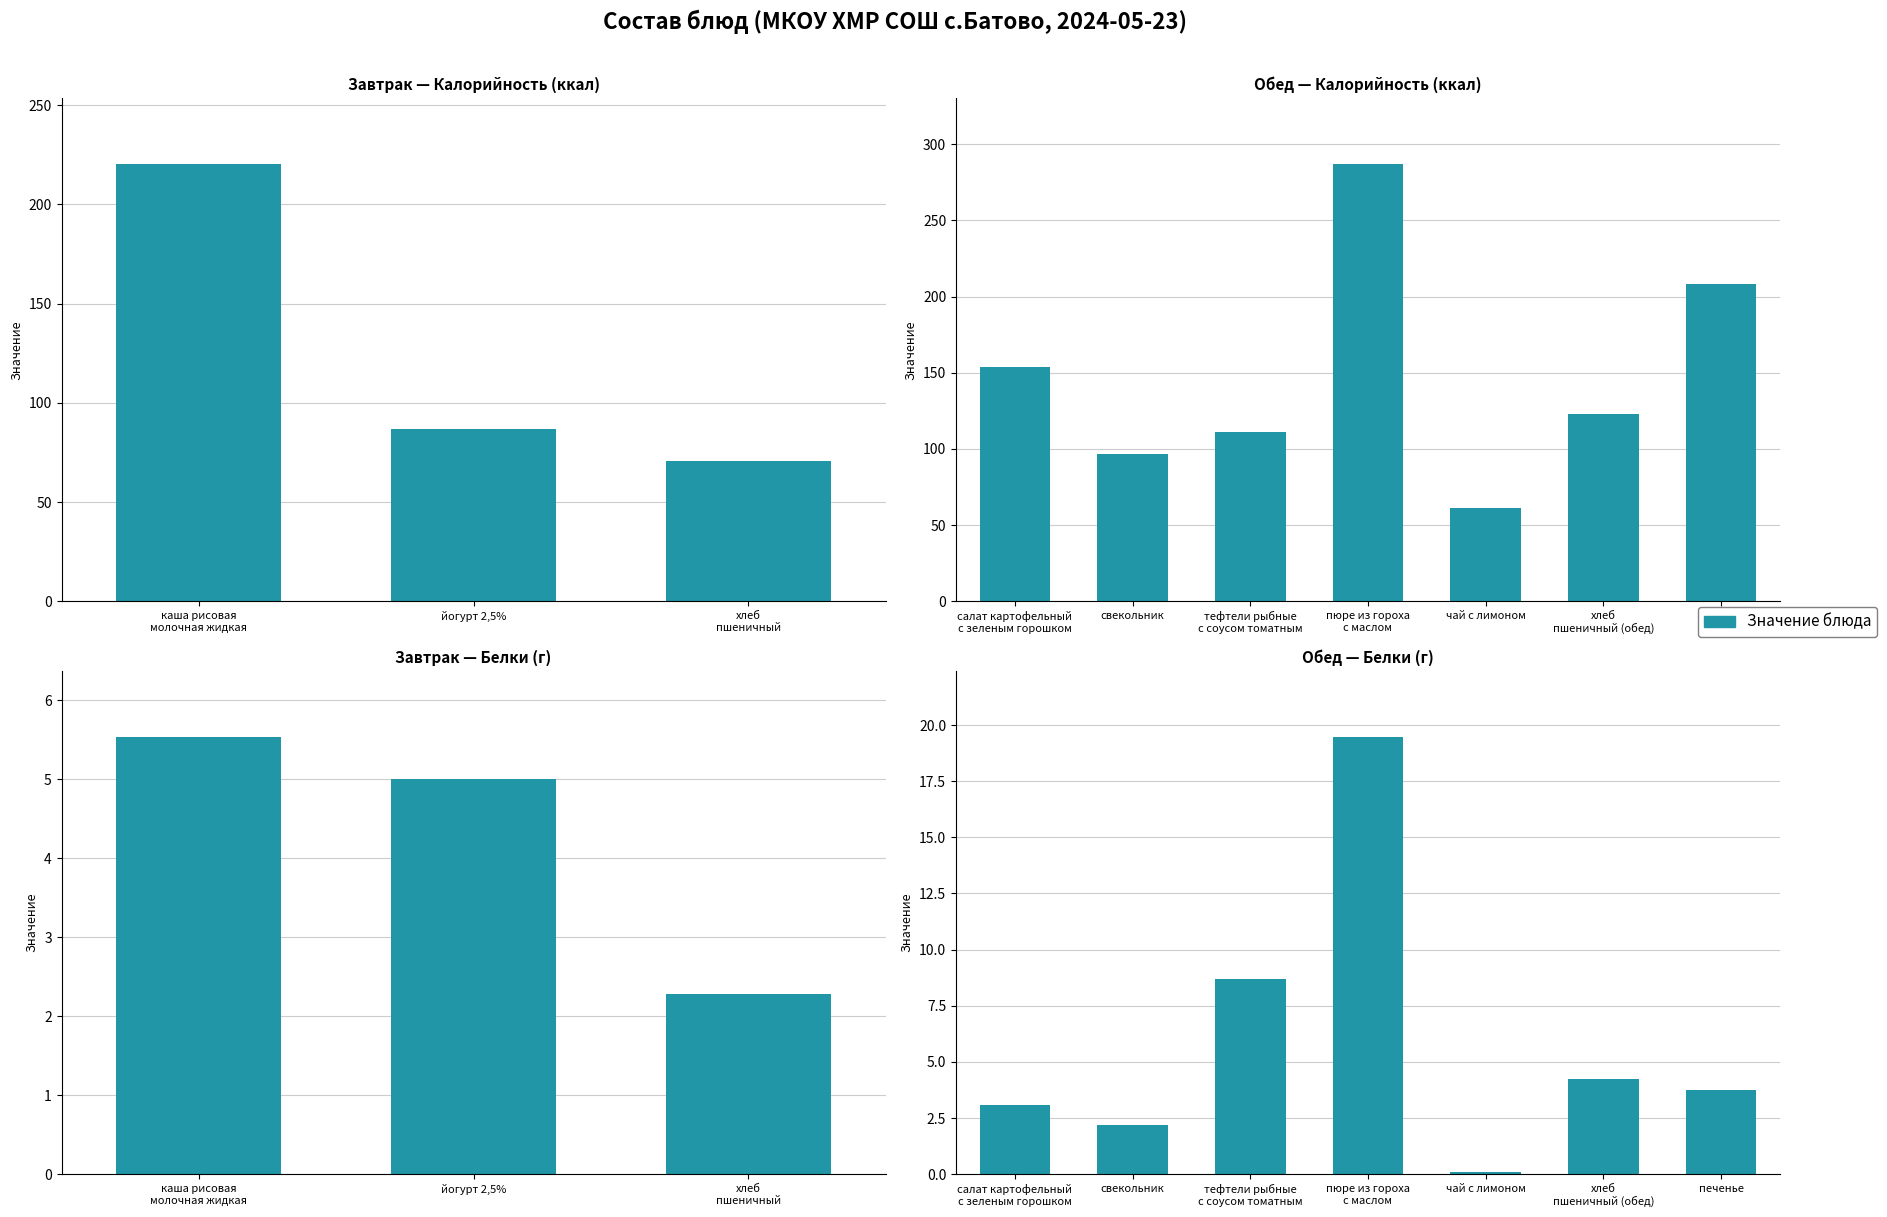

True or false: the data shows 1.3 at салат картофельный с зеленым горошком.

False